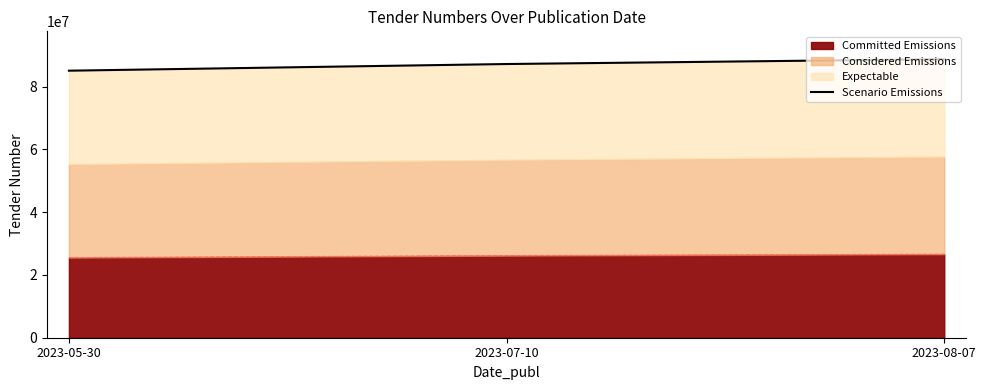

Reading left to right, list all the values displayed in this chart.

2023-05-30=85071778	2023-07-10=87193818	2023-08-07=88735197